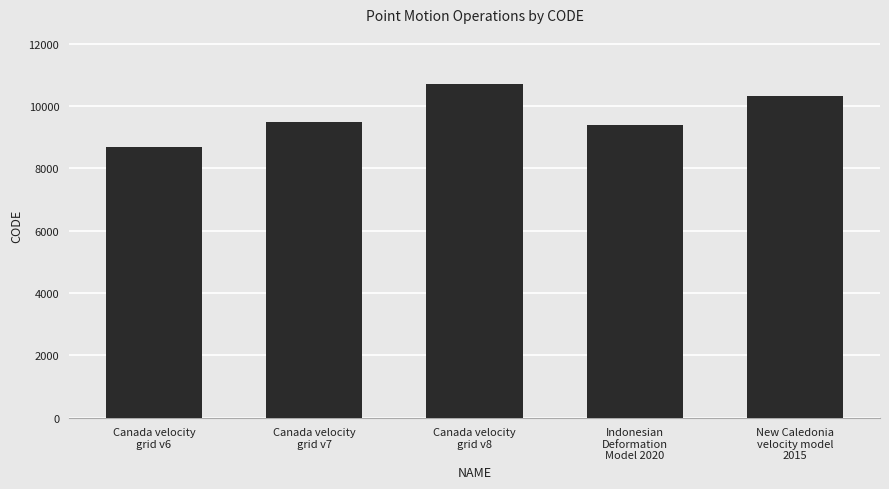

Reading right to left, extract all data points from this chart.

10323	9375	10707	9483	8676